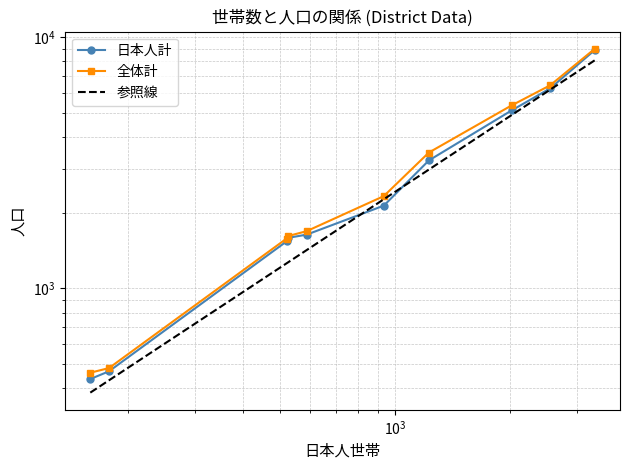

Reading left to right, what are all the values shown in this chart?

日本人計: 436.0	468.0	1539.0	1589.0	1637.0	2135.0	3230.0	5105.0	6251.0	8880.0
全体計: 462.0	482.0	1579.0	1615.0	1690.0	2330.0	3472.0	5346.0	6430.0	8984.0
参照線: 384.9	430.9	1258.8	1268.5	1421.0	2263.5	2970.4	4892.5	6178.0	8085.6